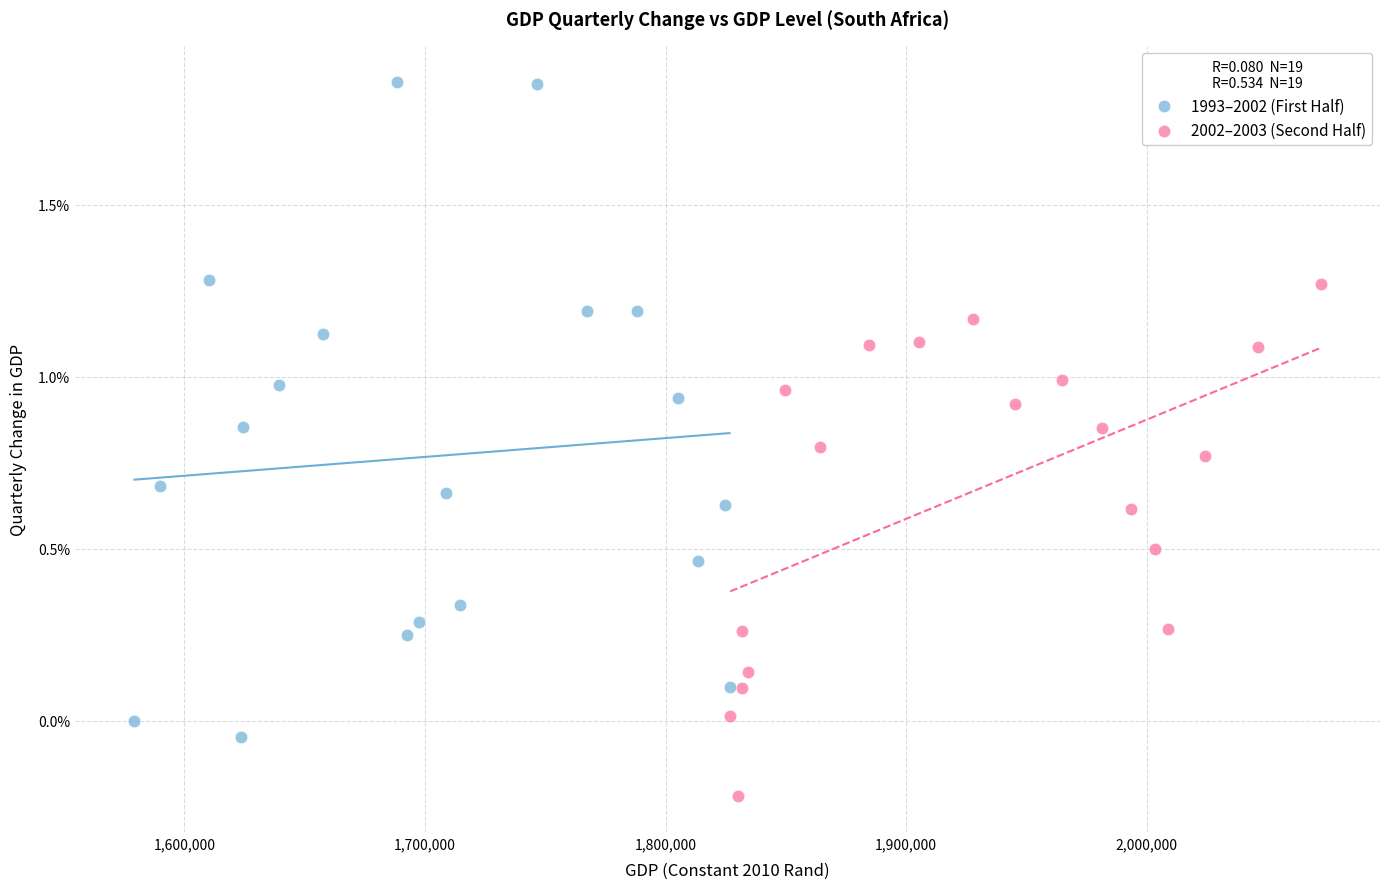

Which series contains the lowest Y value?

2002–2003 (Second Half)